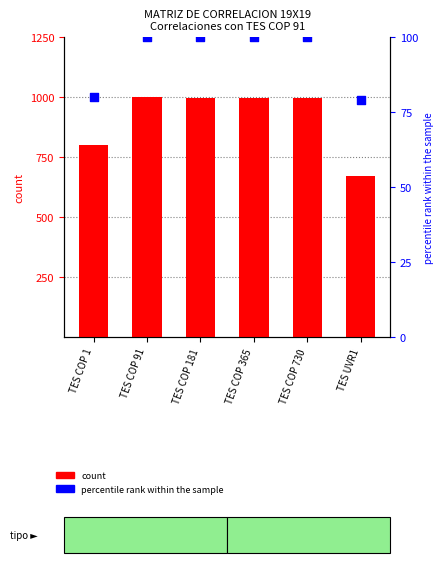

What is the change in value from TES COP 181 to TES COP 730?

-1.4